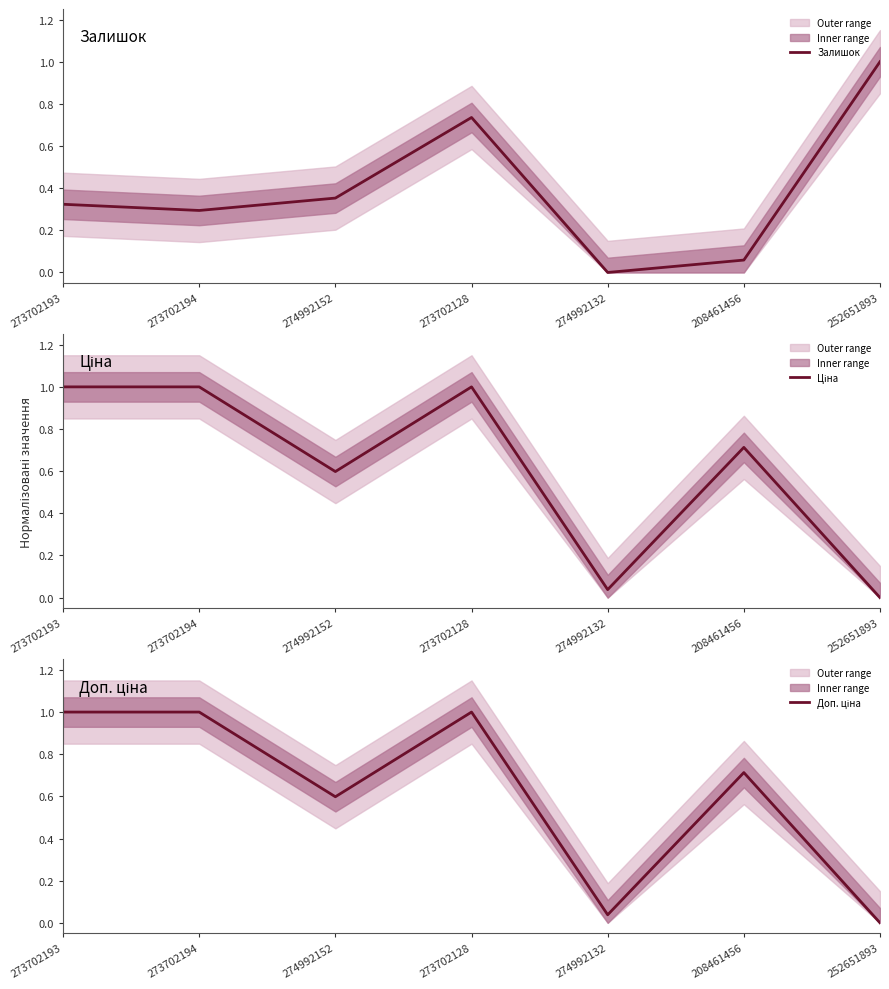

What is the maximum value shown in the chart?

1.0